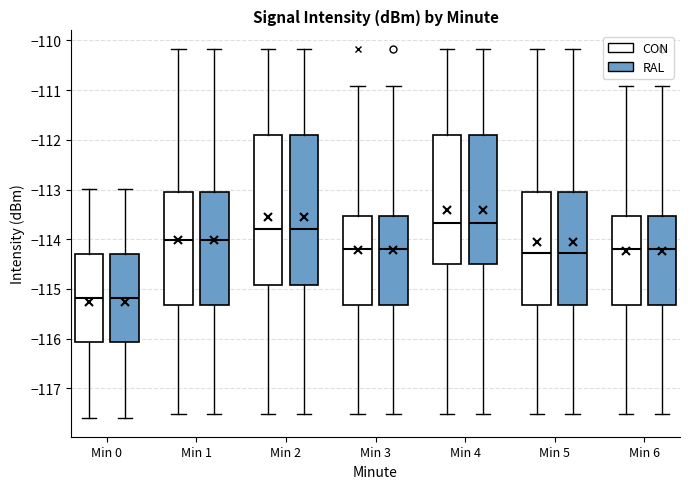

Reading left to right, read every box against the y-axis: the position of its median line, the range the box covers, and the ends of its whiskers. The values are not printed on the chart, so give them approximately, as read against the axis.

Min 0 (CON): median -115.2, box -116.1 to -114.3, whiskers -117.6 to -113.0
Min 0 (RAL): median -115.2, box -116.1 to -114.3, whiskers -117.6 to -113.0
Min 1 (CON): median -114.0, box -115.3 to -113.0, whiskers -117.5 to -110.2
Min 1 (RAL): median -114.0, box -115.3 to -113.0, whiskers -117.5 to -110.2
Min 2 (CON): median -113.8, box -114.9 to -111.9, whiskers -117.5 to -110.2
Min 2 (RAL): median -113.8, box -114.9 to -111.9, whiskers -117.5 to -110.2
Min 3 (CON): median -114.2, box -115.3 to -113.5, whiskers -117.5 to -110.9
Min 3 (RAL): median -114.2, box -115.3 to -113.5, whiskers -117.5 to -110.9
Min 4 (CON): median -113.7, box -114.5 to -111.9, whiskers -117.5 to -110.2
Min 4 (RAL): median -113.7, box -114.5 to -111.9, whiskers -117.5 to -110.2
Min 5 (CON): median -114.3, box -115.3 to -113.0, whiskers -117.5 to -110.2
Min 5 (RAL): median -114.3, box -115.3 to -113.0, whiskers -117.5 to -110.2
Min 6 (CON): median -114.2, box -115.3 to -113.5, whiskers -117.5 to -110.9
Min 6 (RAL): median -114.2, box -115.3 to -113.5, whiskers -117.5 to -110.9